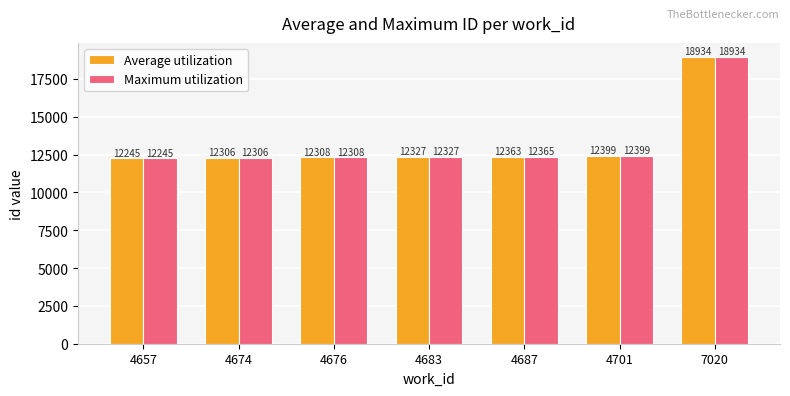

List the series in order of their overall mean, highest first.

Maximum utilization, Average utilization